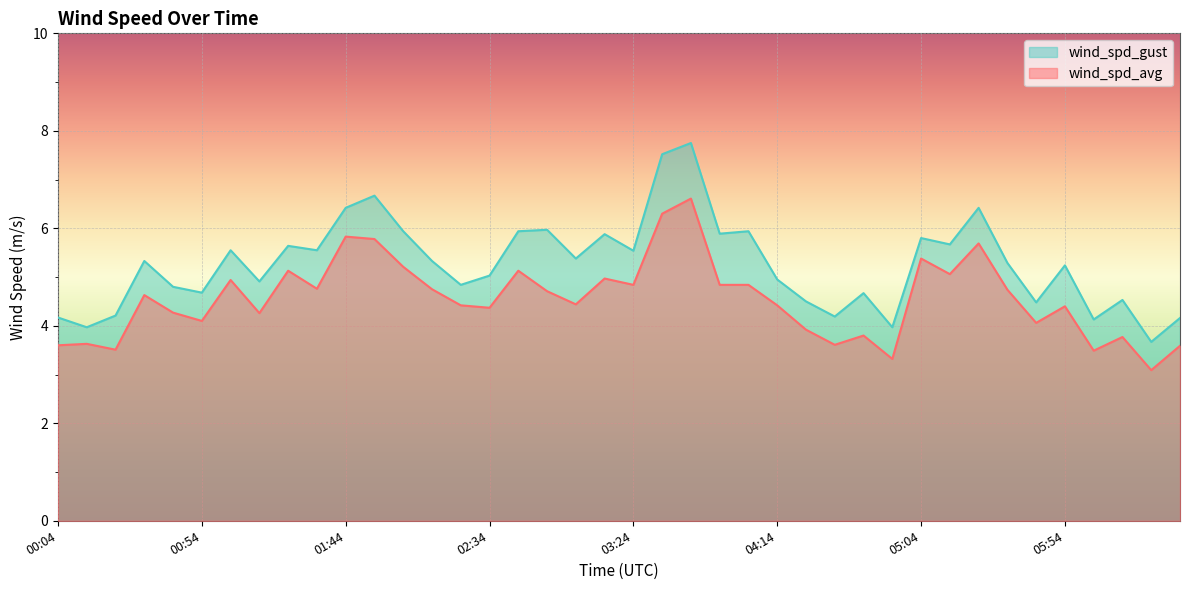

What is the average value of the wind_spd_gust series?

5.3